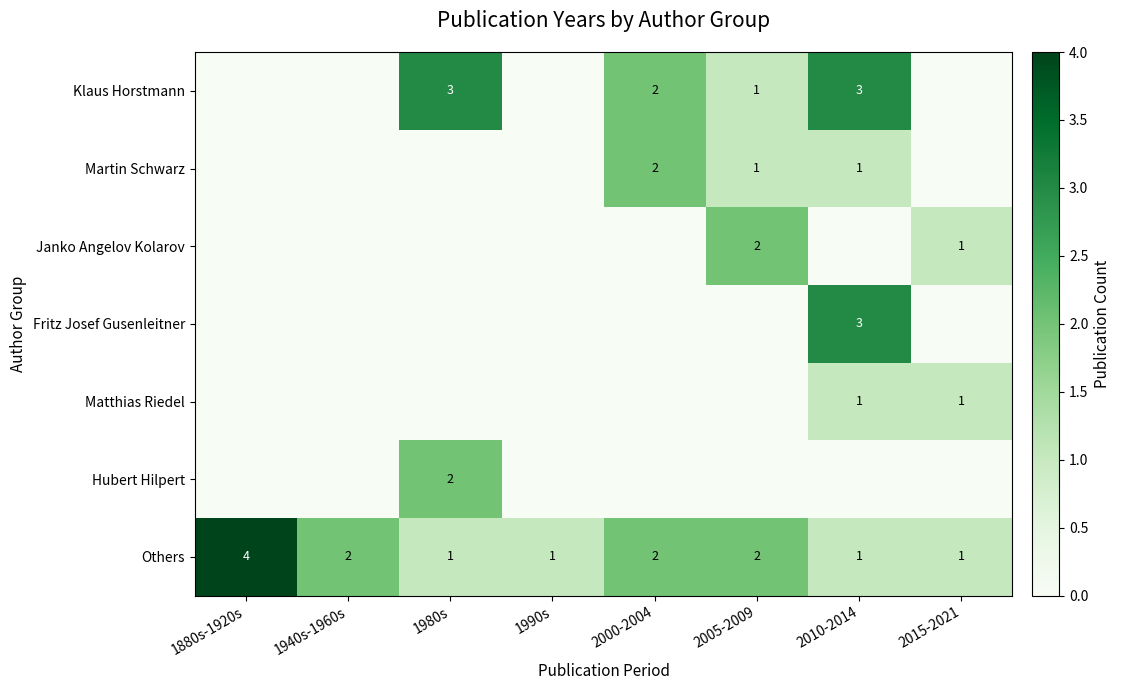

Count the Others values in the range 1 to 2.

7